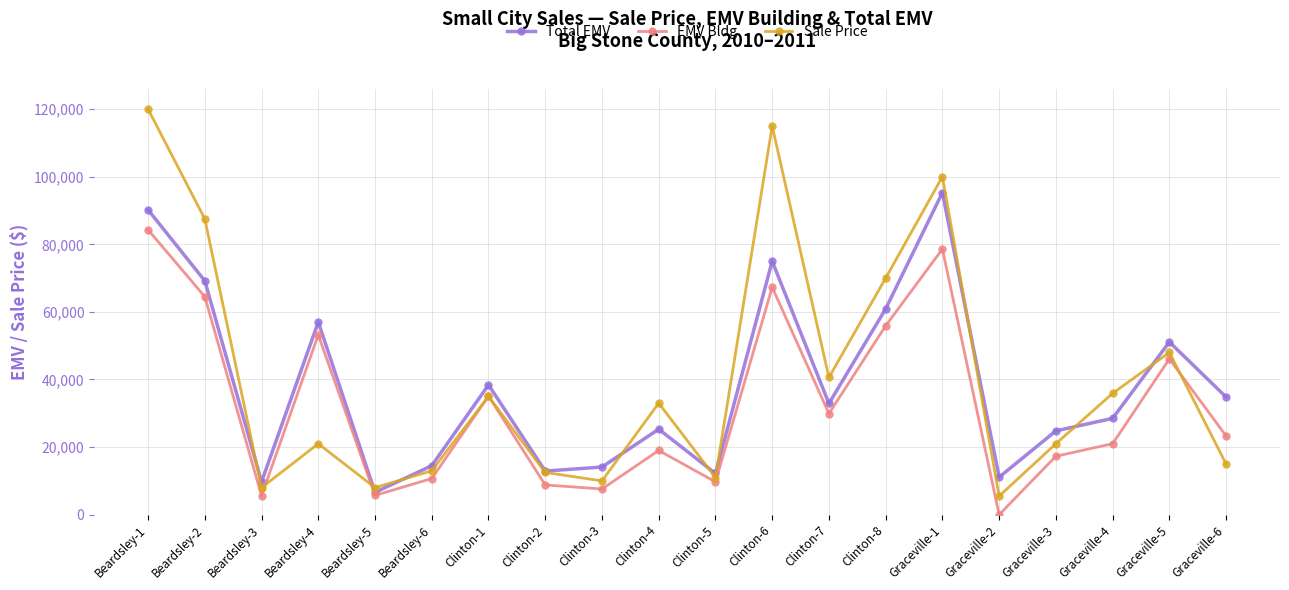

How many interior local peaks does the EMV Bldg series have?

6